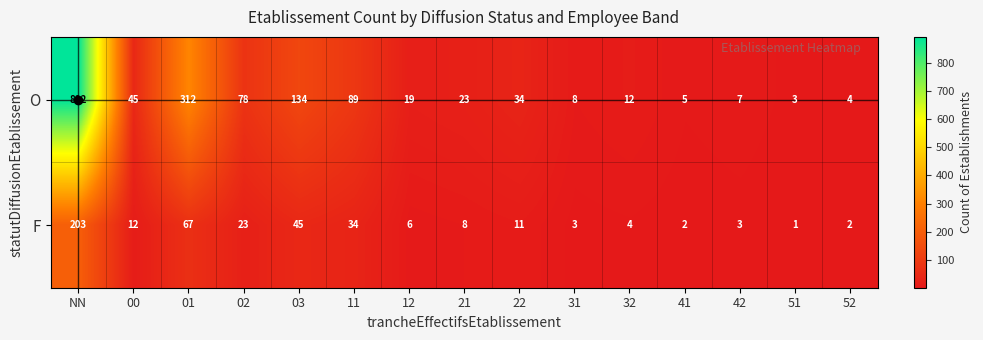

Which series has the largest range (max minus min)?

O